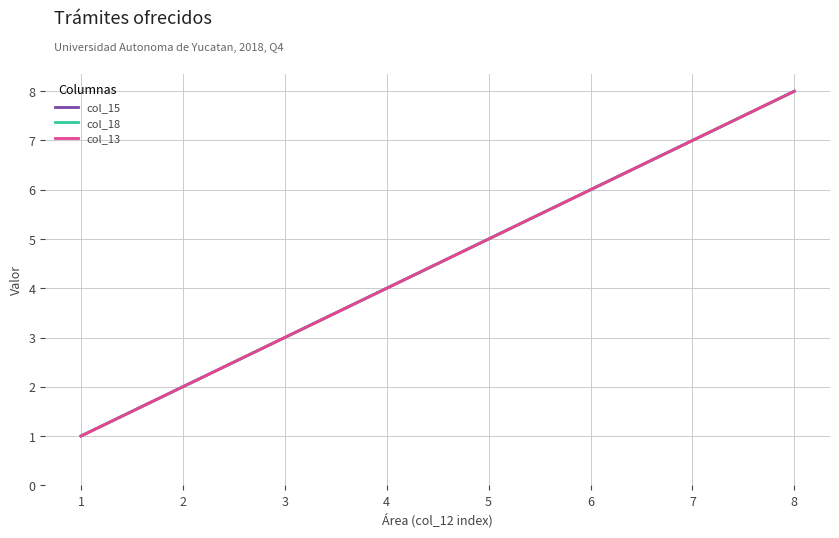

What value does the col_15 series have at 1?

1